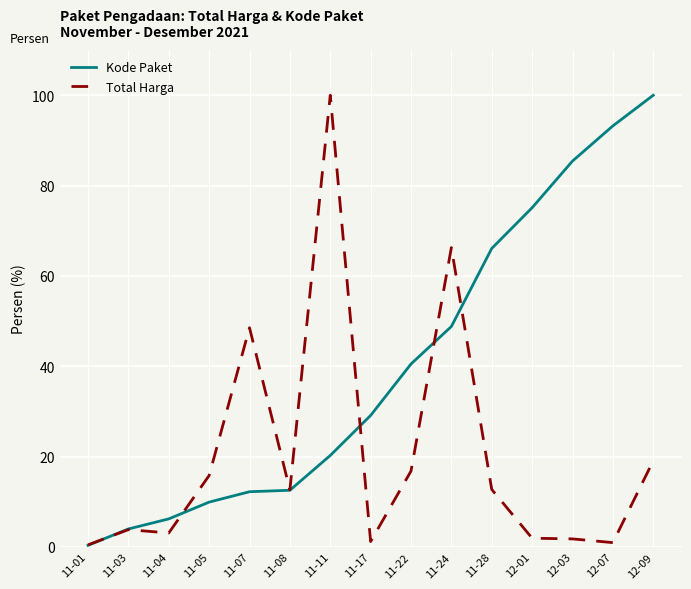

True or false: Total Harga has more than 0 points higher than both neighbors.

True